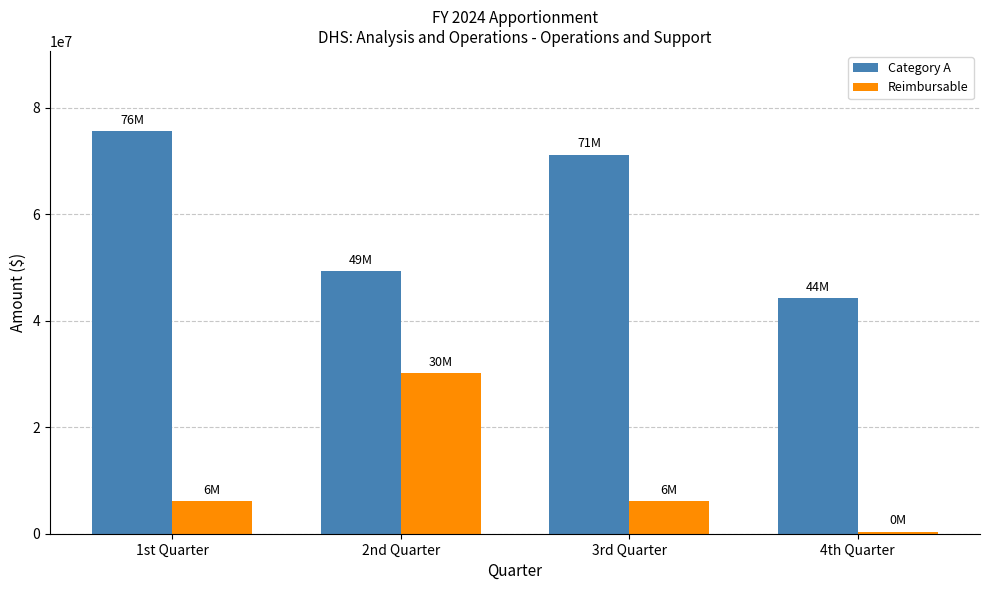

The value of Category A at 3rd Quarter is 71251244. True or false?

True